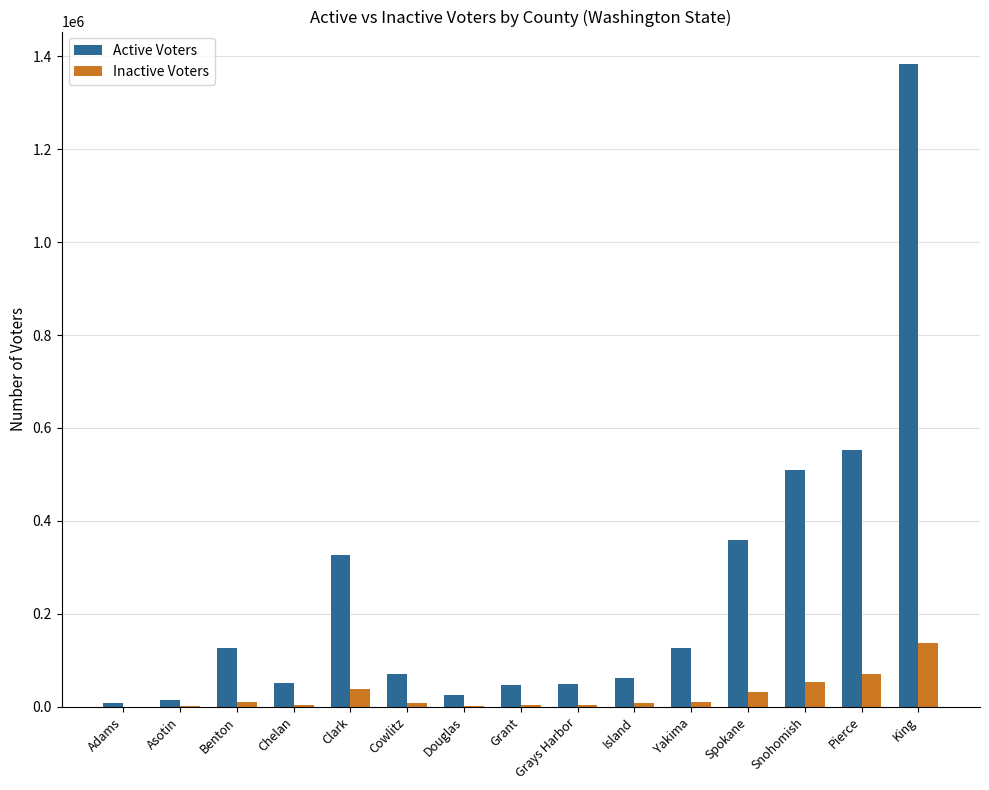

At which category is the sum across all series the highest?

King